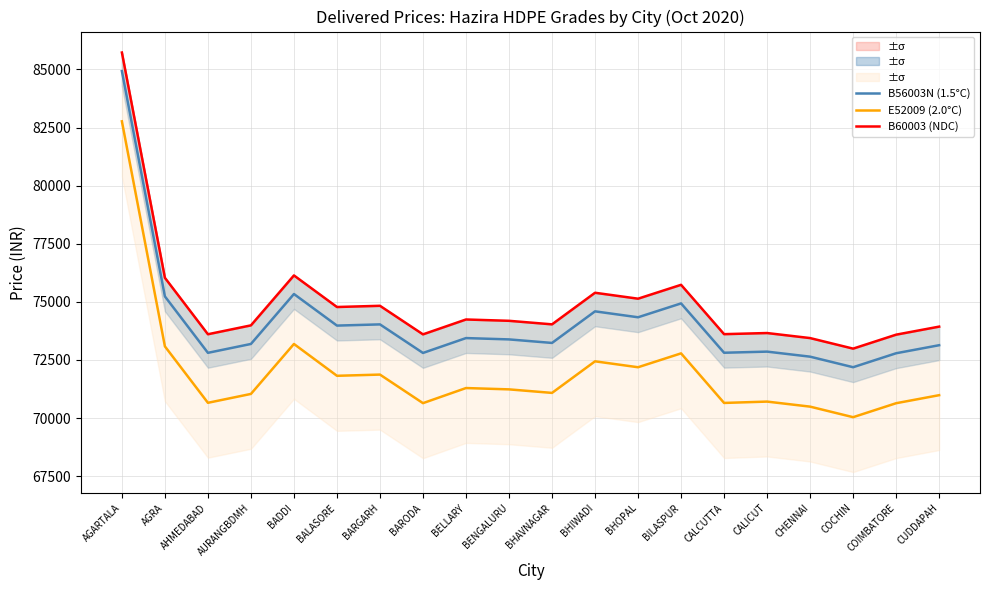

Rank the series by their maximum value, from highest to lowest.

B60003 (NDC), B56003N (1.5°C), E52009 (2.0°C)